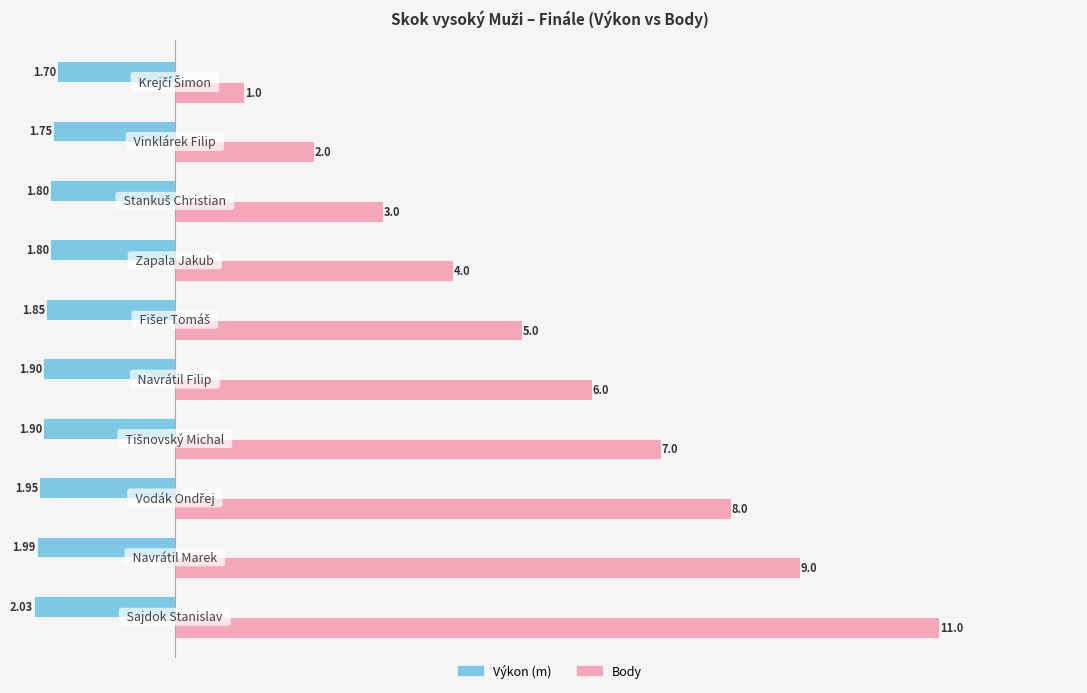

At how many categories does at least one series exceed 0?

10